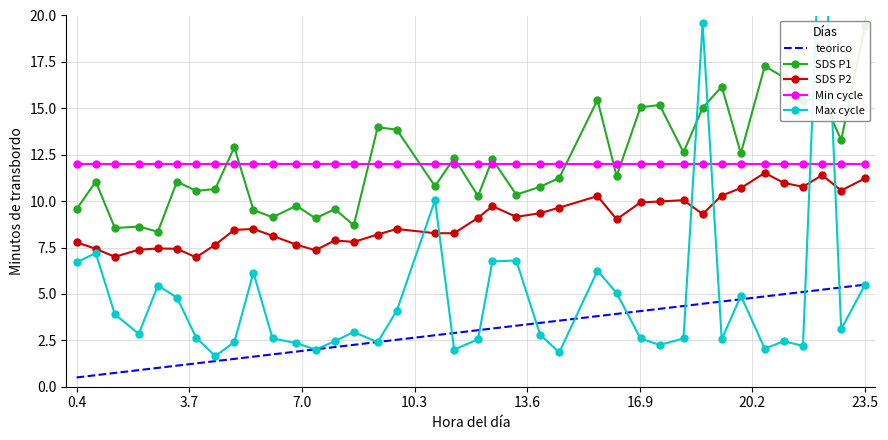

True or false: Min cycle and teorico cross at least once.

False